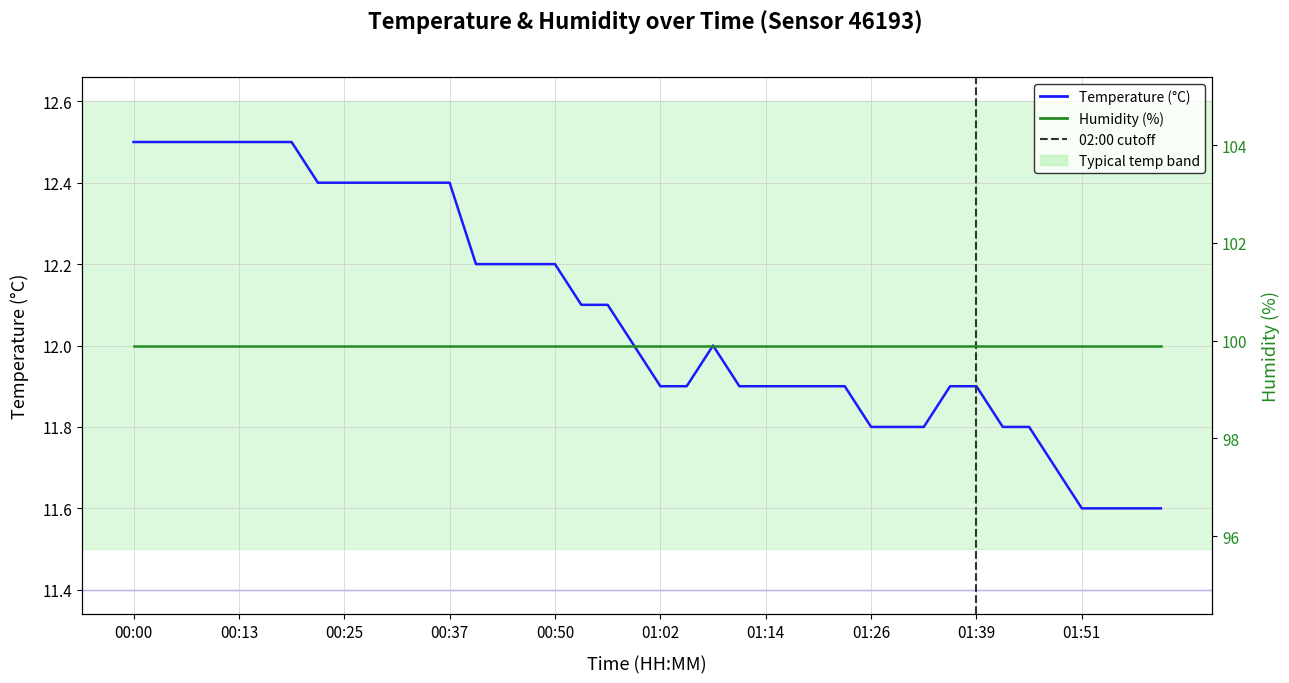

How many interior local peaks does the Temperature (°C) series have?

1